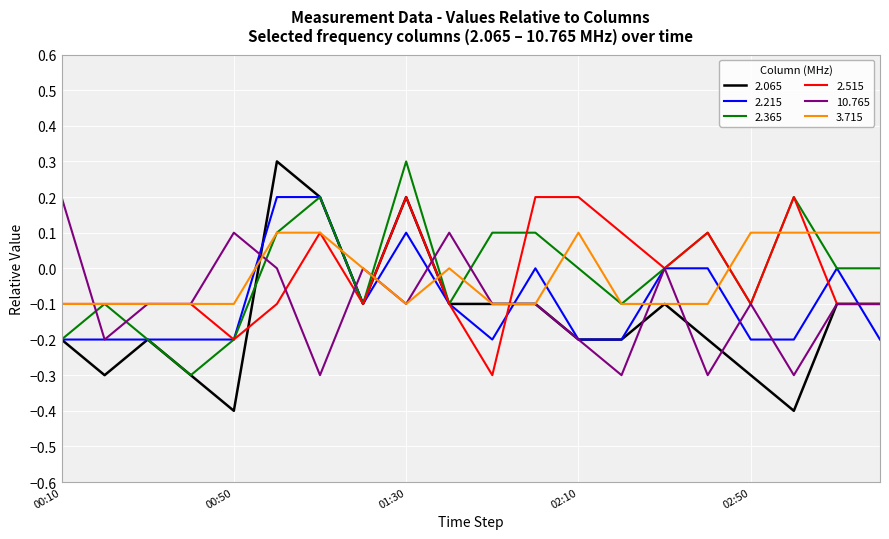

What are all the series names shown in the legend?

2.065, 2.215, 2.365, 2.515, 10.765, 3.715